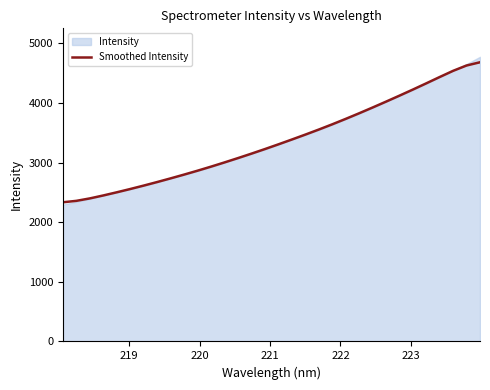

What is the minimum value for Smoothed Intensity?

2334.1